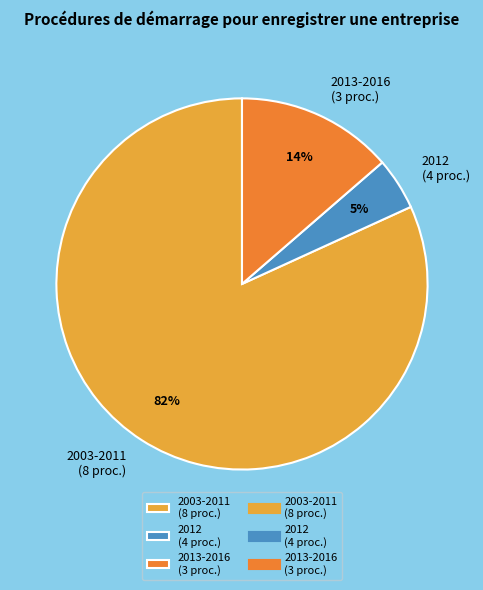

Which category accounts for the majority?

2003-2011 (8 proc.)